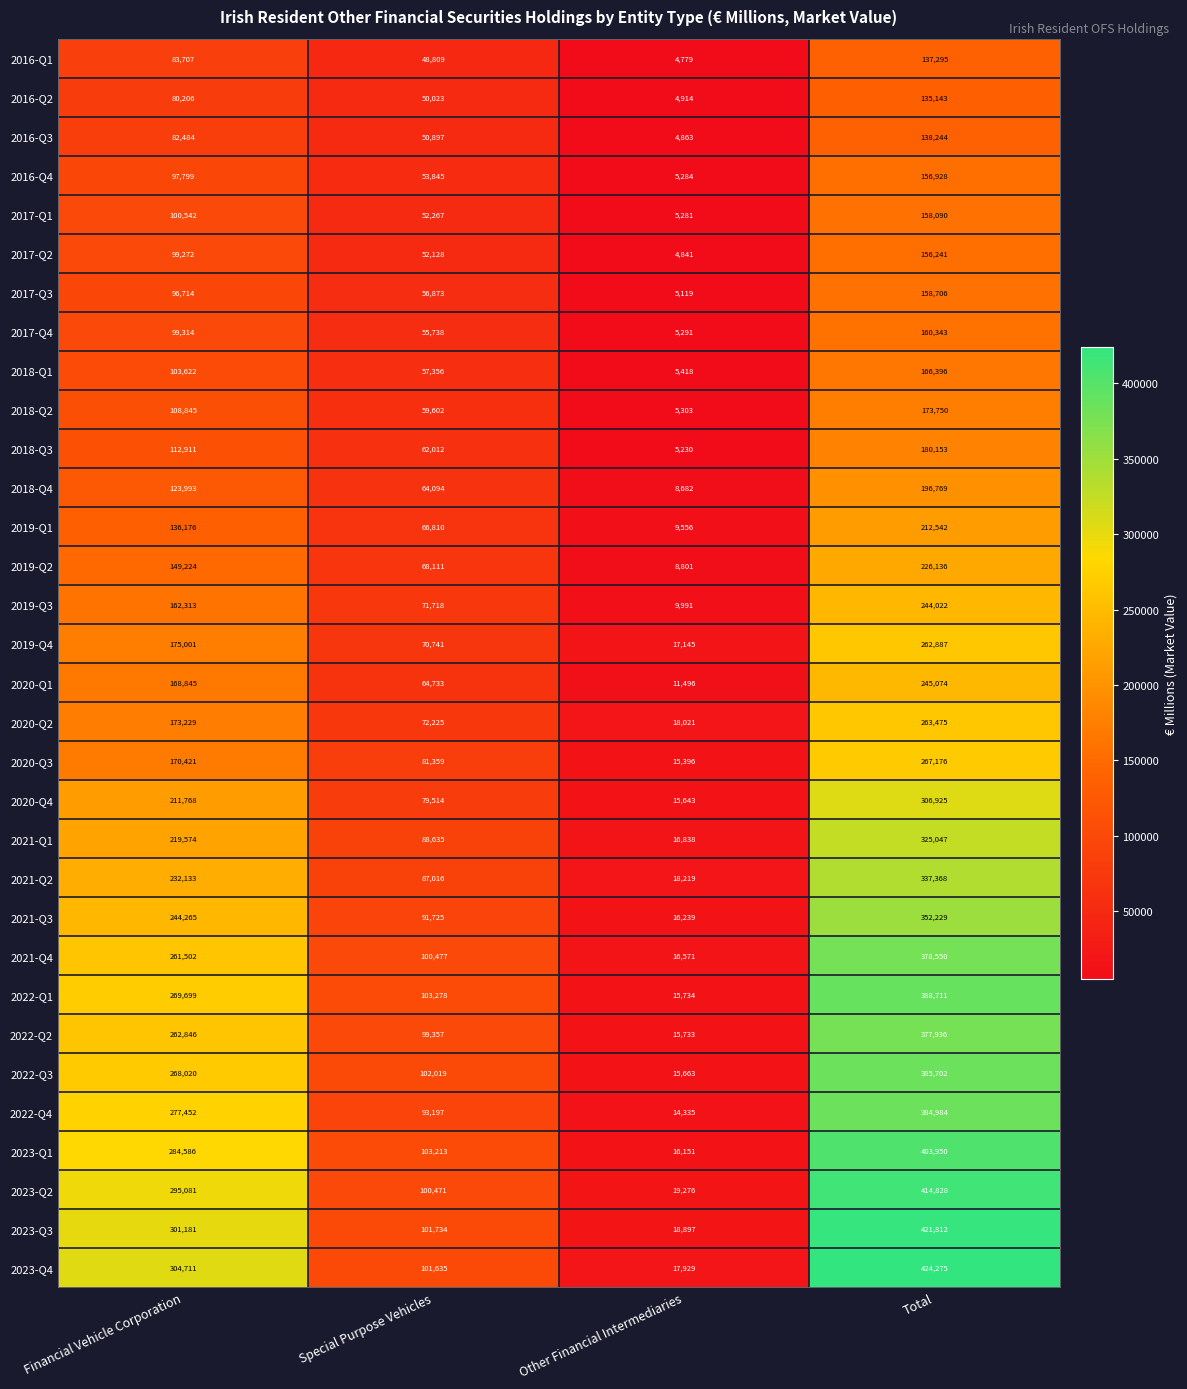

What is the spread (max minus min) of values at Total?

289132